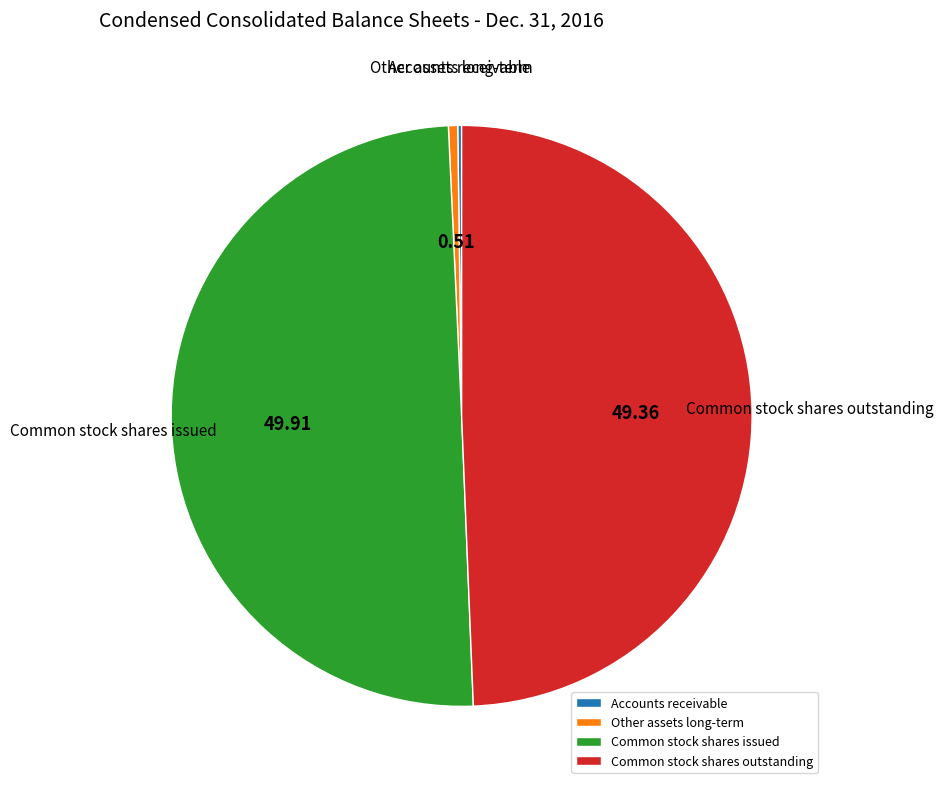

Does Common stock shares outstanding represent more than half of the total?

No